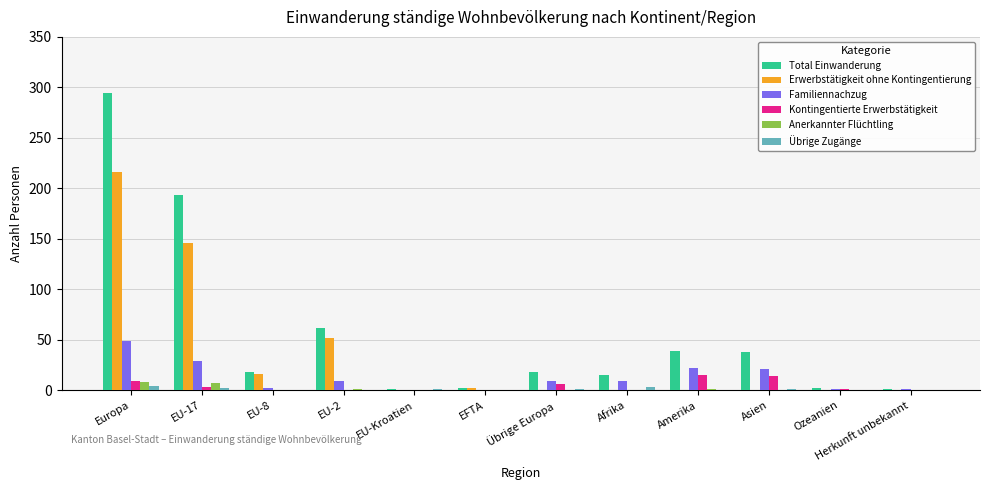

At which category is the sum across all series the highest?

Europa